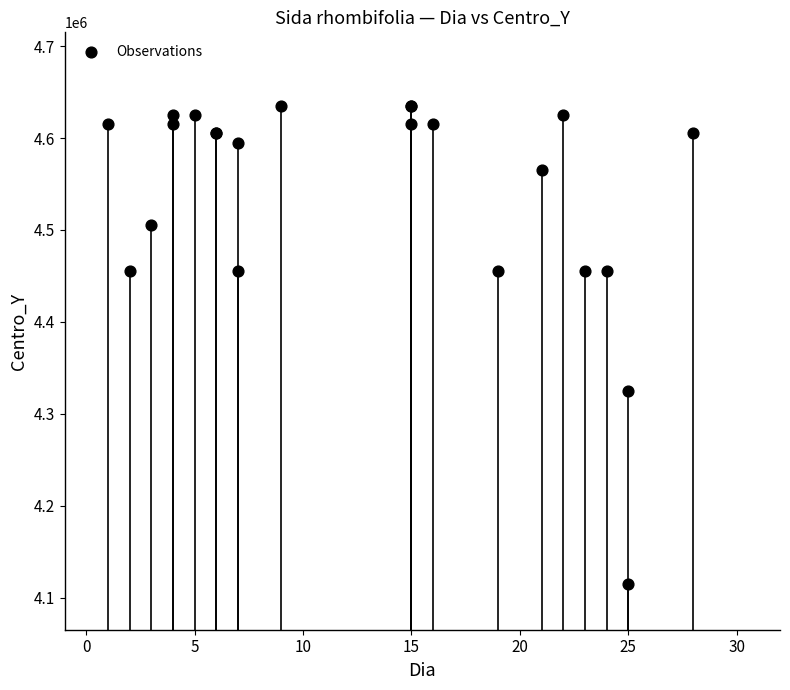

What Y value in the scatter plot is closest to 4375000?

4325000